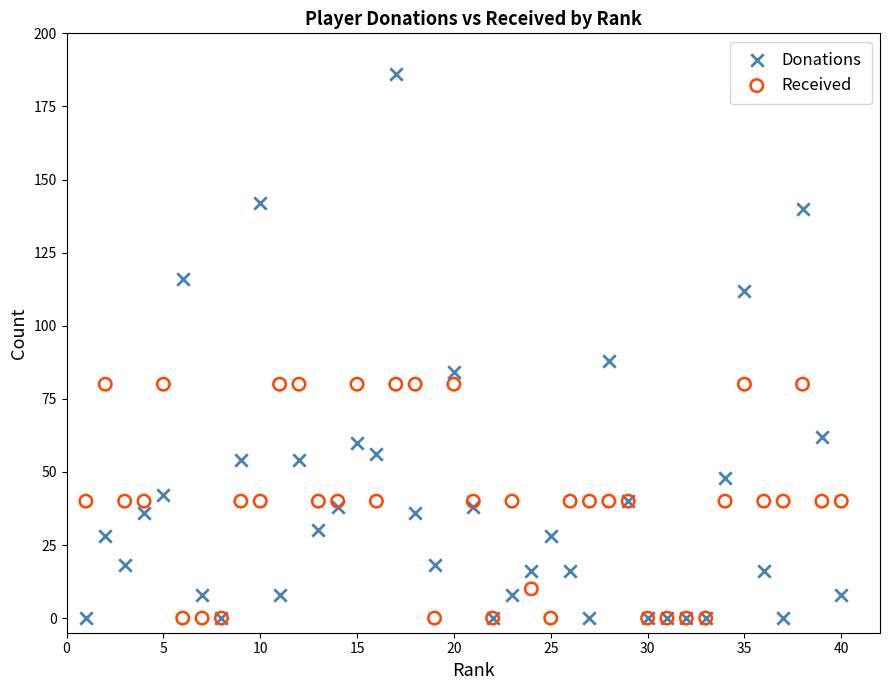

Which series has the widest spread of Y values?

Donations